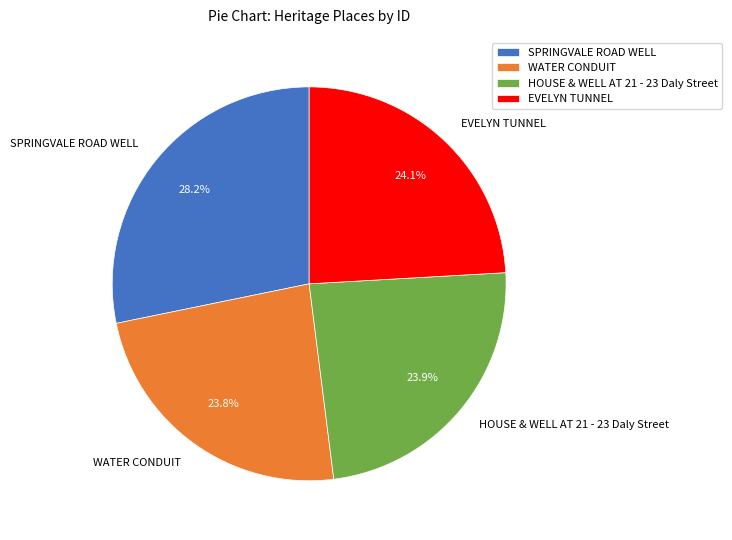

Which category has the biggest portion of the pie?

SPRINGVALE ROAD WELL